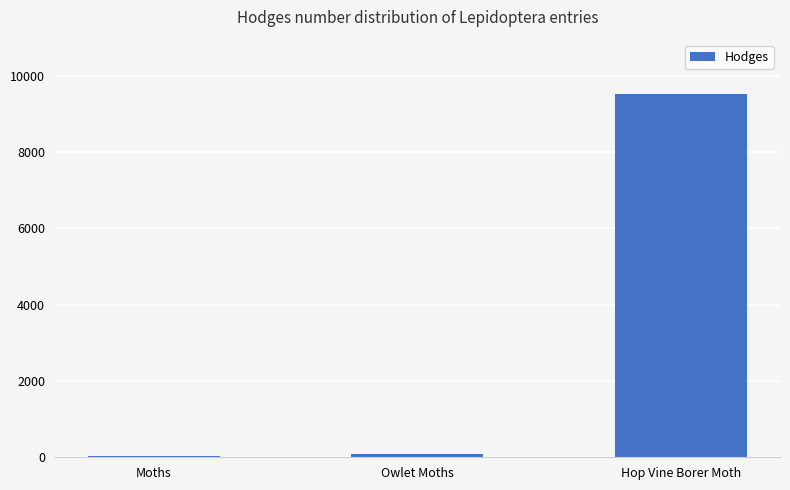

Reading left to right, list all the values displayed in this chart.

29.0	93.5	9513.0